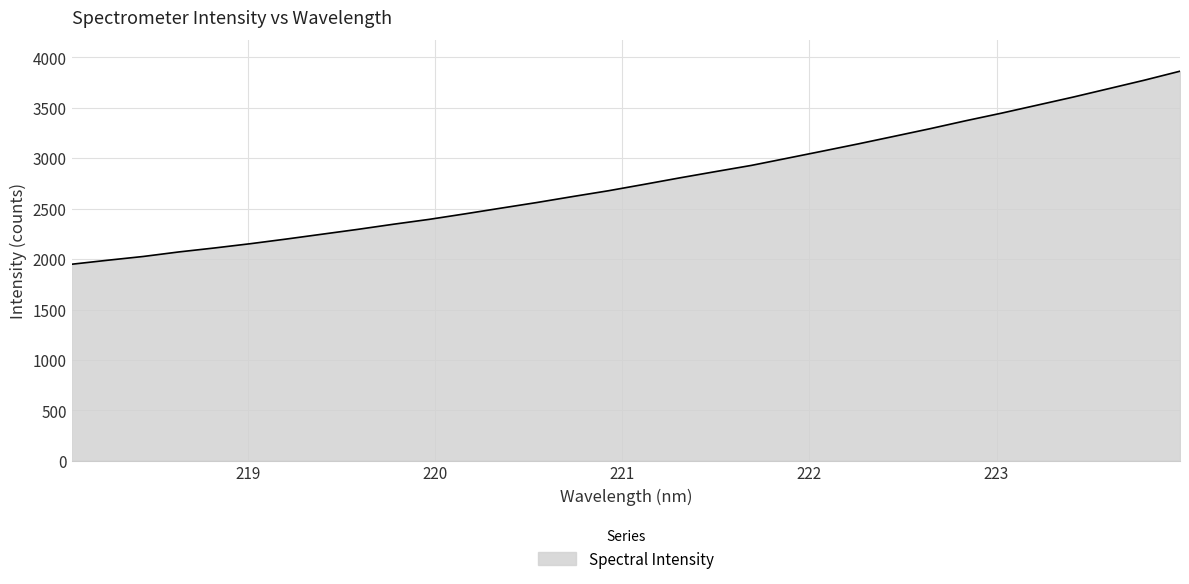

Reading right to left, what are all the values shown in this chart?

3864.0	3774.7	3690.5	3606.7	3527.1	3447.8	3372.5	3293.6	3218.4	3143.7	3071.7	3000.4	2929.6	2868.4	2806.1	2741.5	2678.1	2620.6	2561.5	2505.9	2449.6	2394.9	2346.6	2295.5	2247.5	2199.4	2153.4	2111.1	2071.6	2026.4	1988.9	1949.4